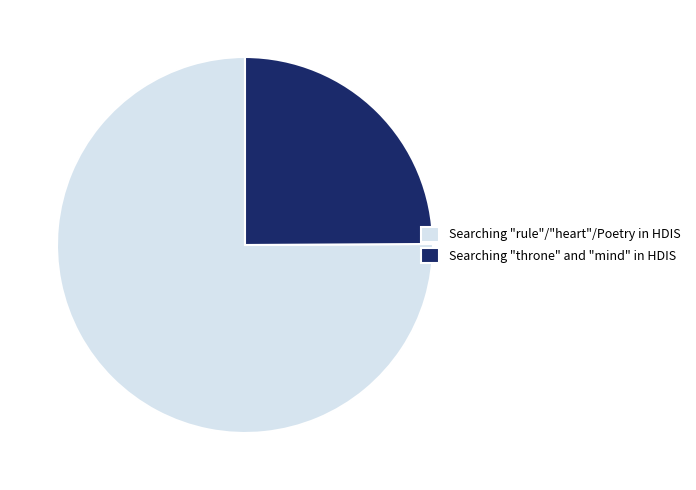

Between Searching "rule"/"heart"/Poetry in HDIS and Searching "throne" and "mind" in HDIS, which is larger?

Searching "rule"/"heart"/Poetry in HDIS